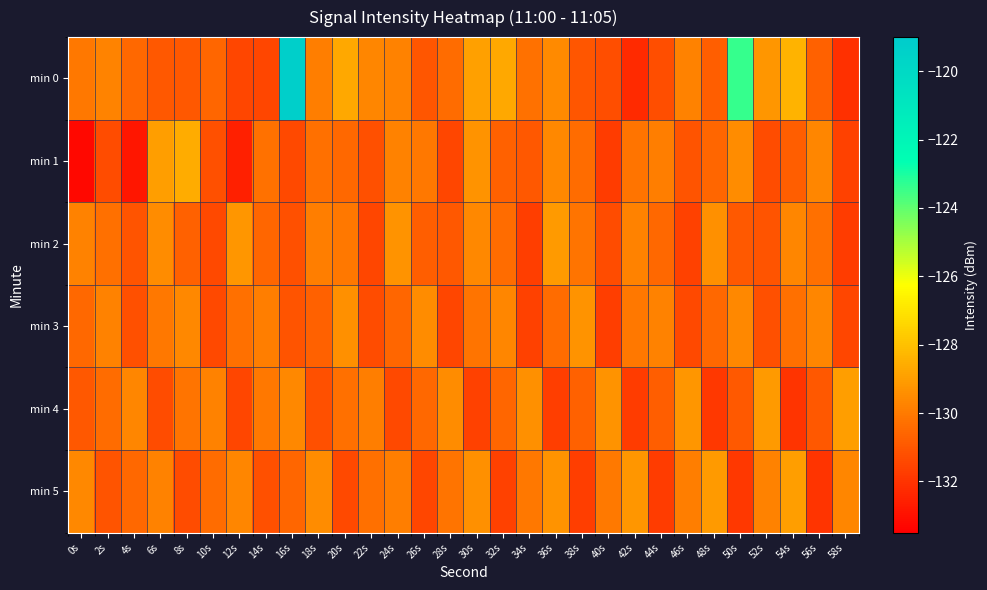

List the series in order of their peak value, highest first.

min 0, min 1, min 4, min 5, min 2, min 3